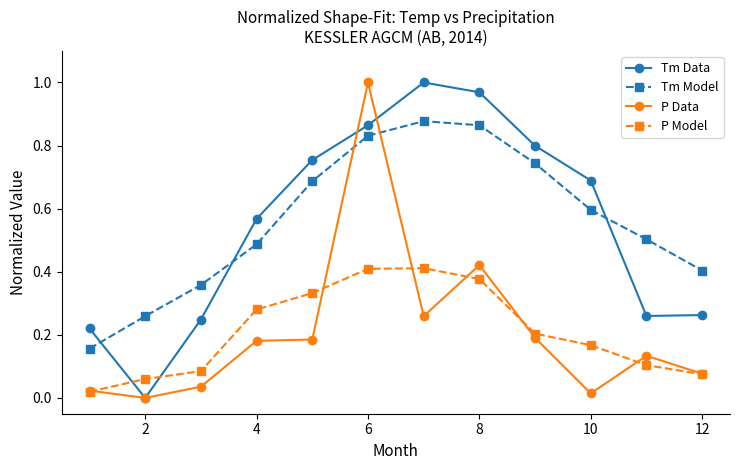

How many series are shown in this chart?

4